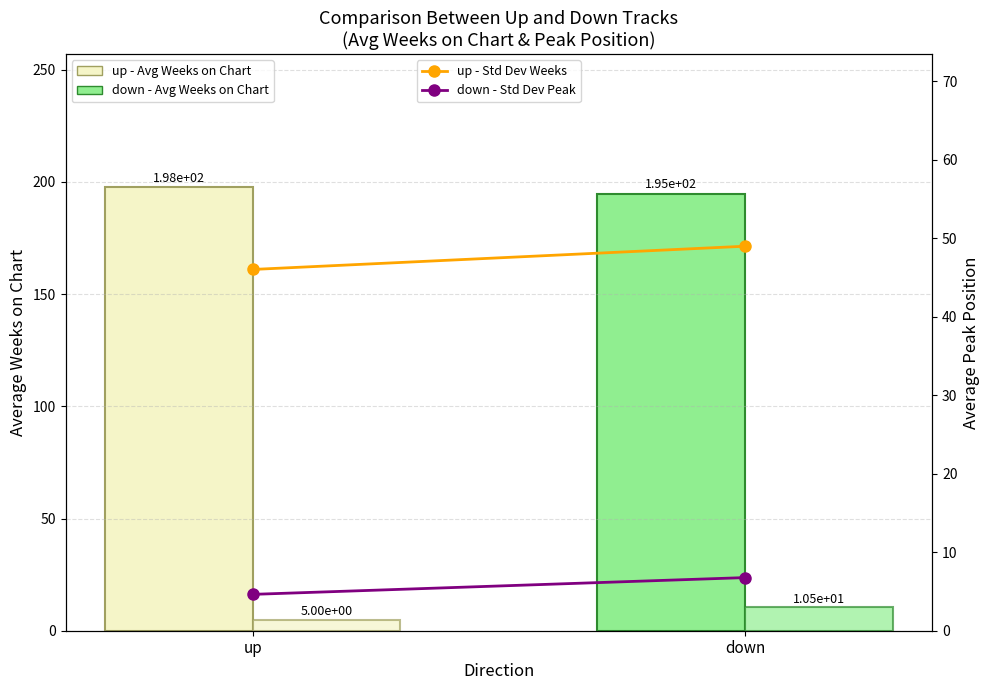

Where does the down - Std Dev Peak series first go above 6?

down